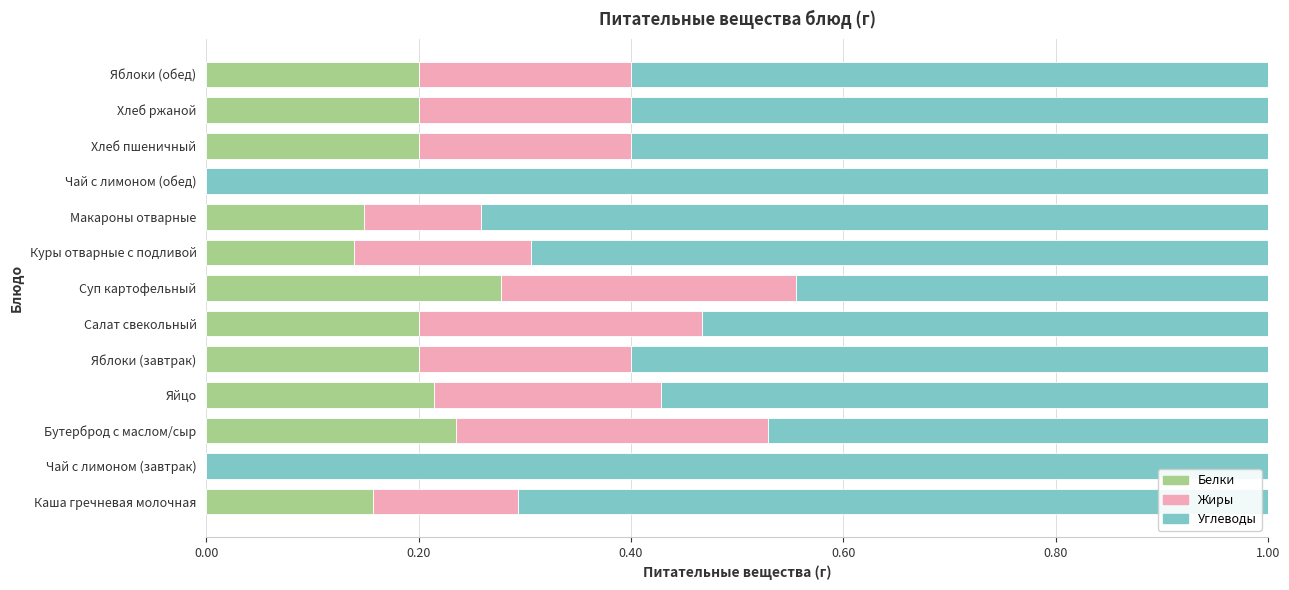

What is the total value across all series at Макароны отварные?

1.0